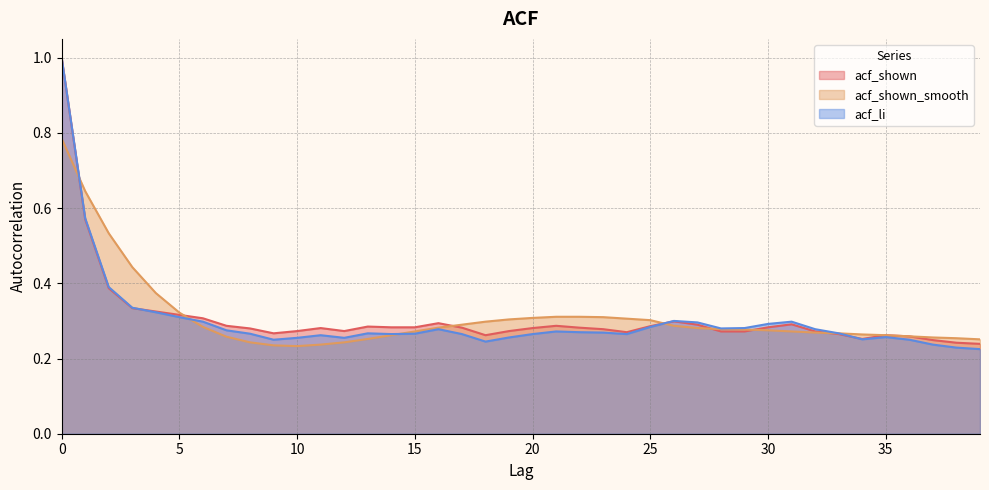

How many interior local peaks does the acf_li series have?

7